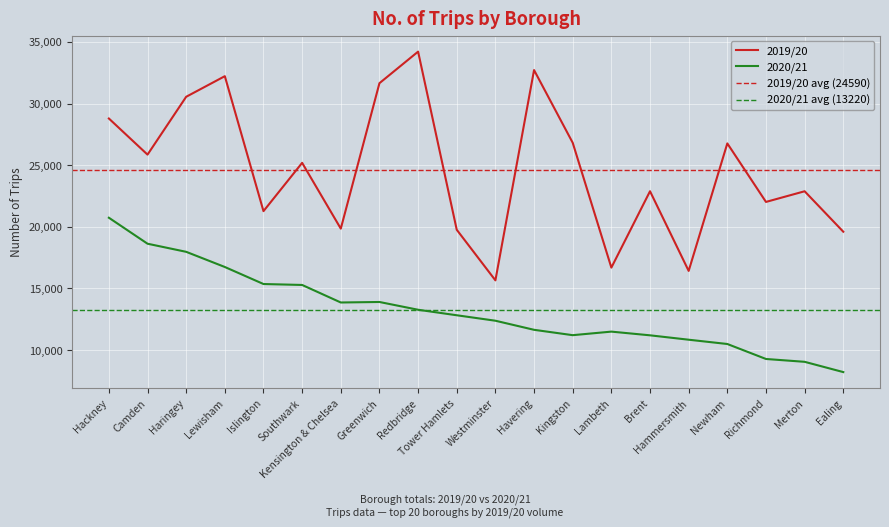

In 2019/20, how many points are higher than both neighbors (excluding endpoints)?

7